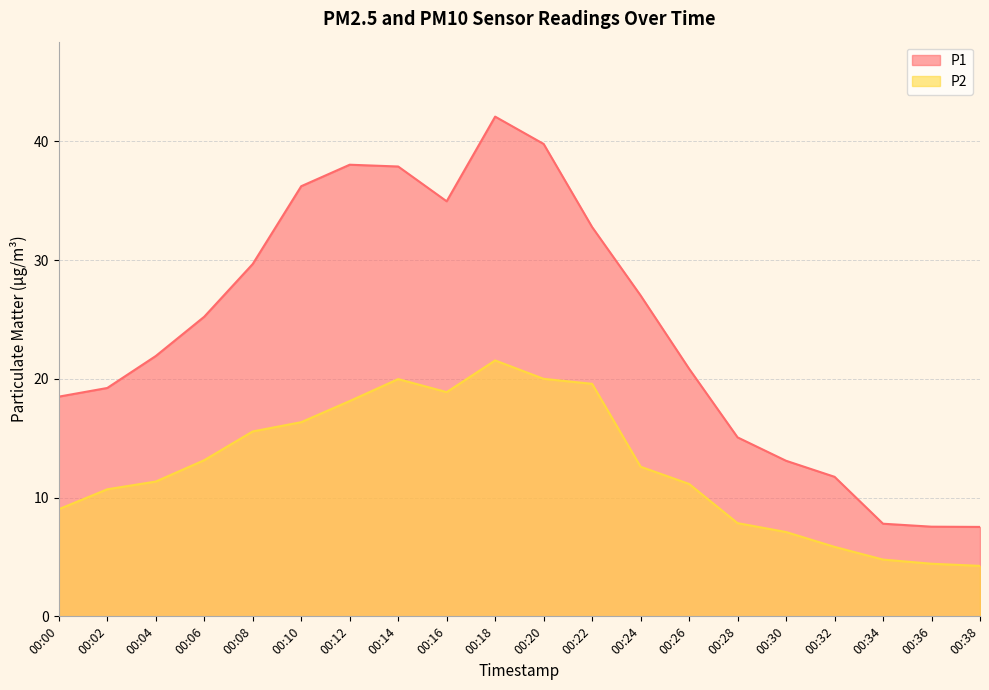

In P2, how many points are lower than both neighbors (excluding endpoints)?

1